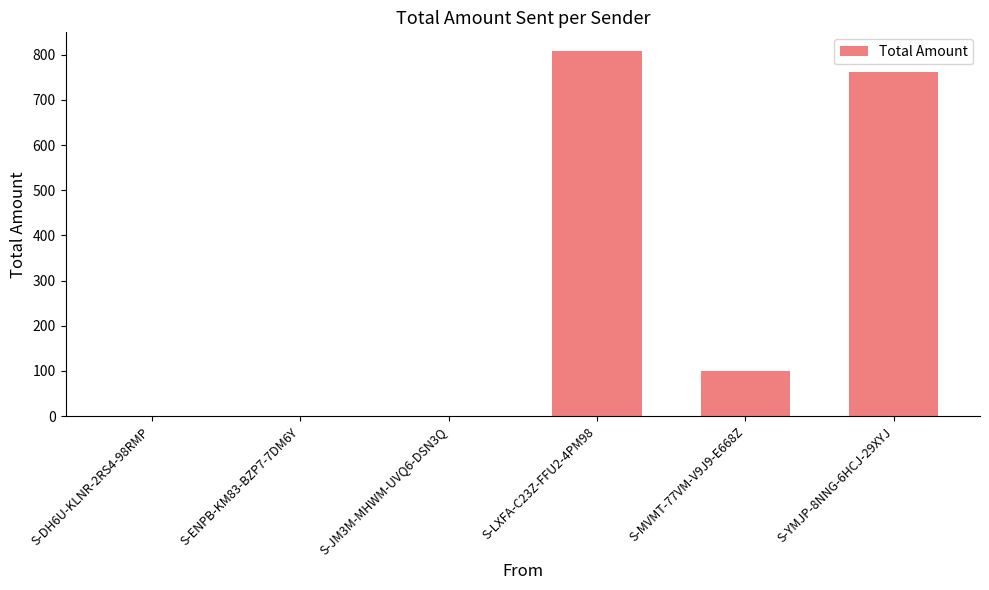

Between S-LXFA-C23Z-FFU2-4PM98 and S-JM3M-MHWM-UVQ6-DSN3Q, which is larger?

S-LXFA-C23Z-FFU2-4PM98